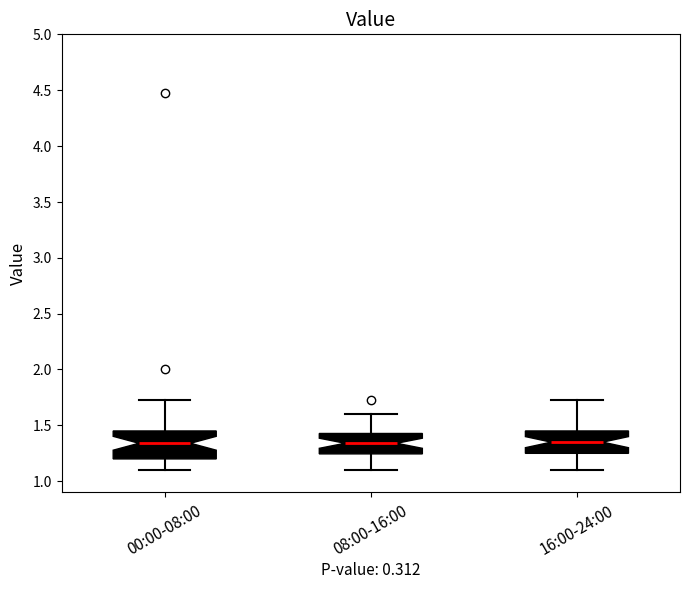

Reading left to right, read every box against the y-axis: the position of its median line, the range the box covers, and the ends of its whiskers. The values are not printed on the chart, so give them approximately, as read against the axis.

00:00-08:00: median 1.35, box 1.20 to 1.45, whiskers 1.10 to 1.75
08:00-16:00: median 1.35, box 1.25 to 1.45, whiskers 1.10 to 1.60
16:00-24:00: median 1.35, box 1.25 to 1.45, whiskers 1.10 to 1.75